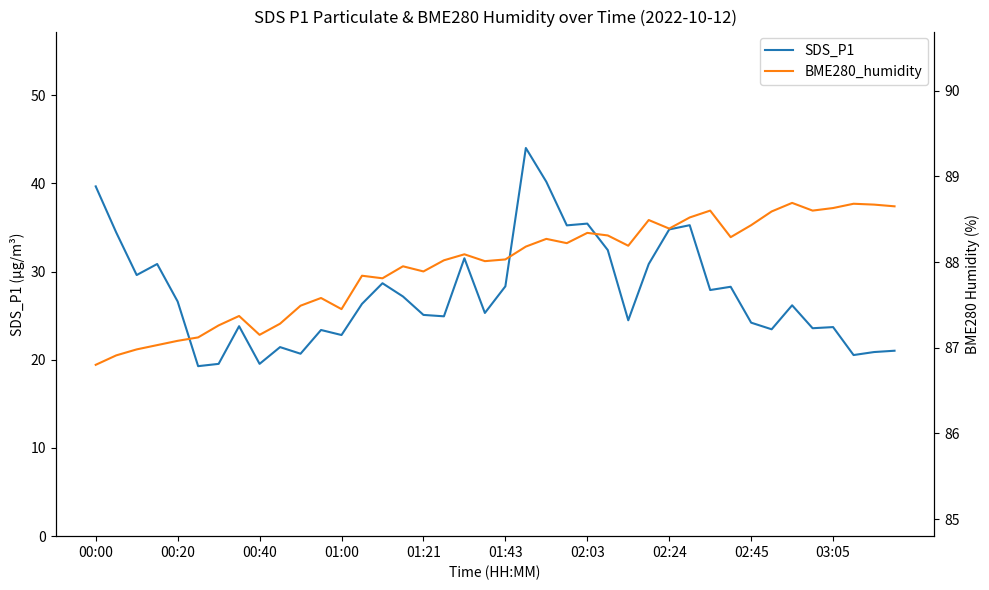

The value of SDS_P1 at 03:05 is 23.7. True or false?

True